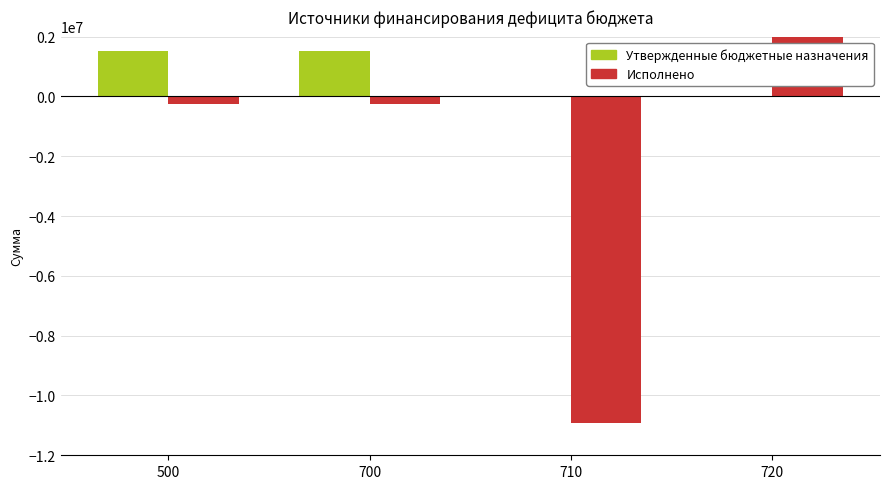

The value of Исполнено at 500 is -269186.0. True or false?

True